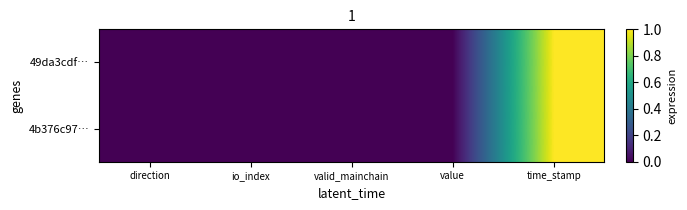

At which category is the sum across all series the highest?

time_stamp